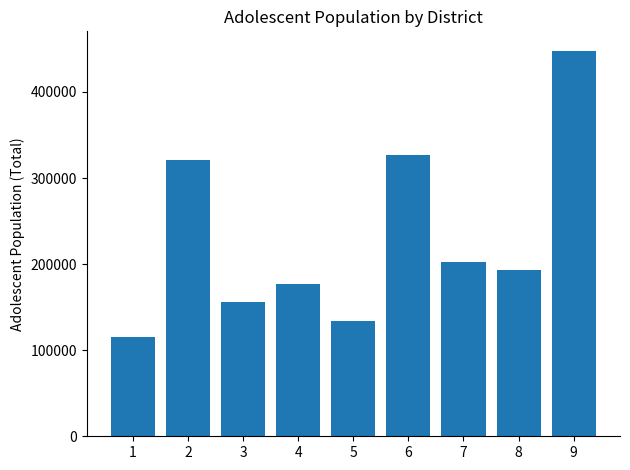

At which category does the chart reach its peak across all series?

9